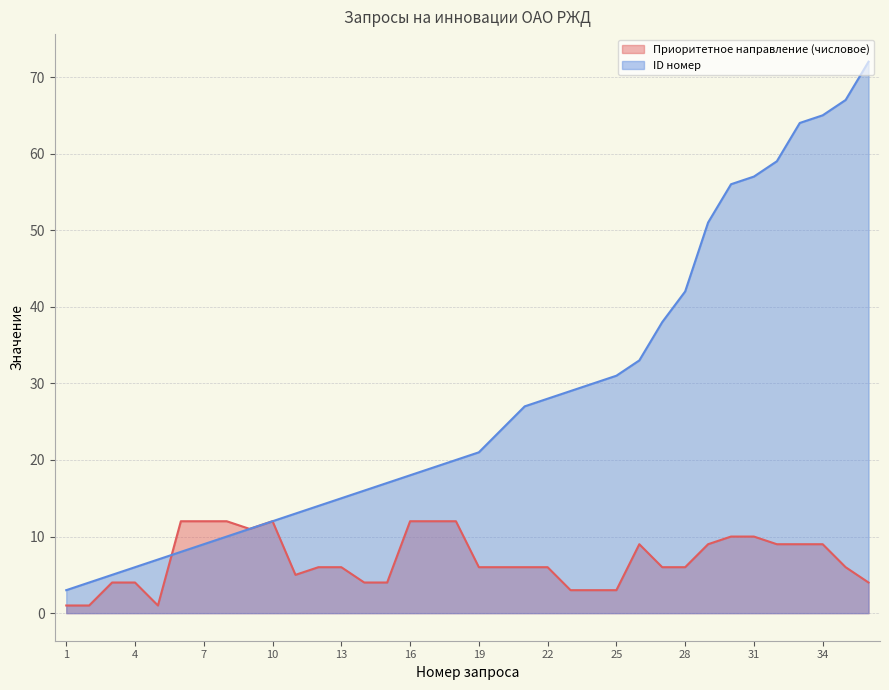

How many lines are shown in the chart?

2